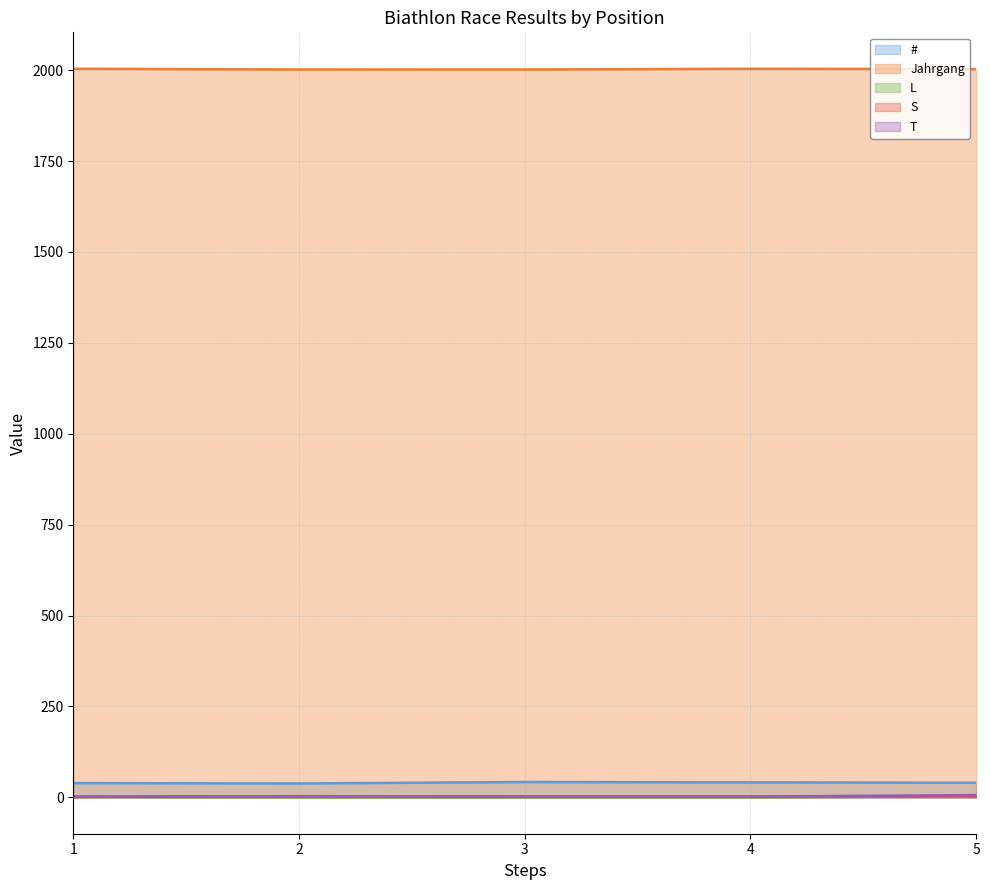

What is the difference between the maximum and minimum values in the # series?

4